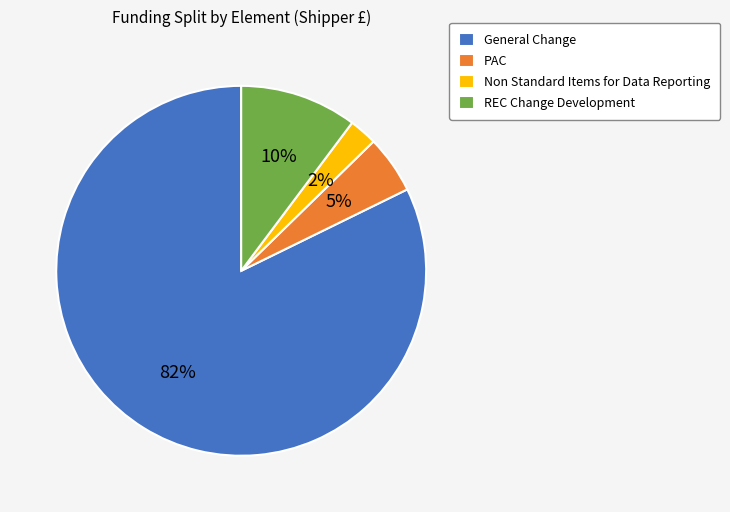

To the nearest percent, what is the average slice percentage?

25%